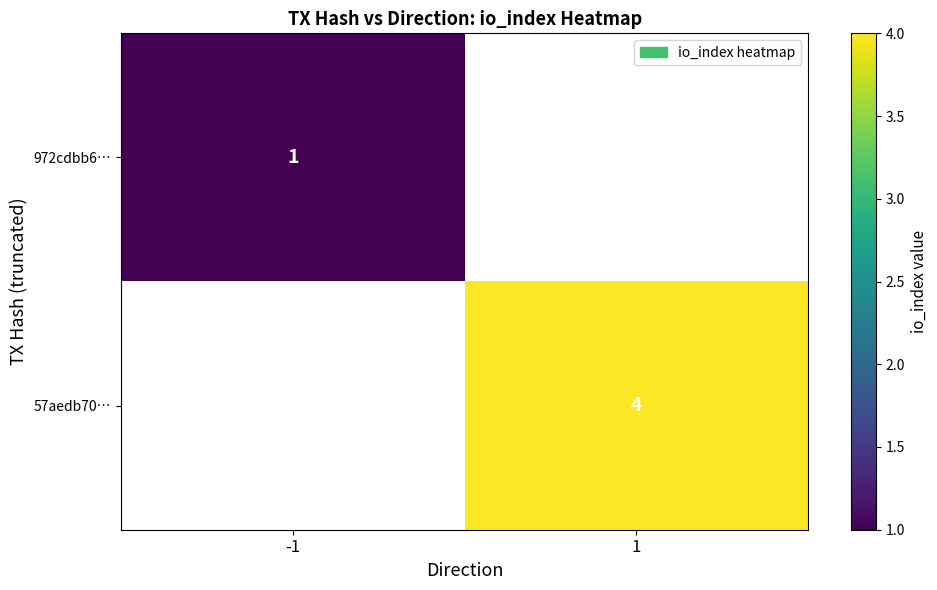

The value of 972cdbb6… at -1 is 1. True or false?

True